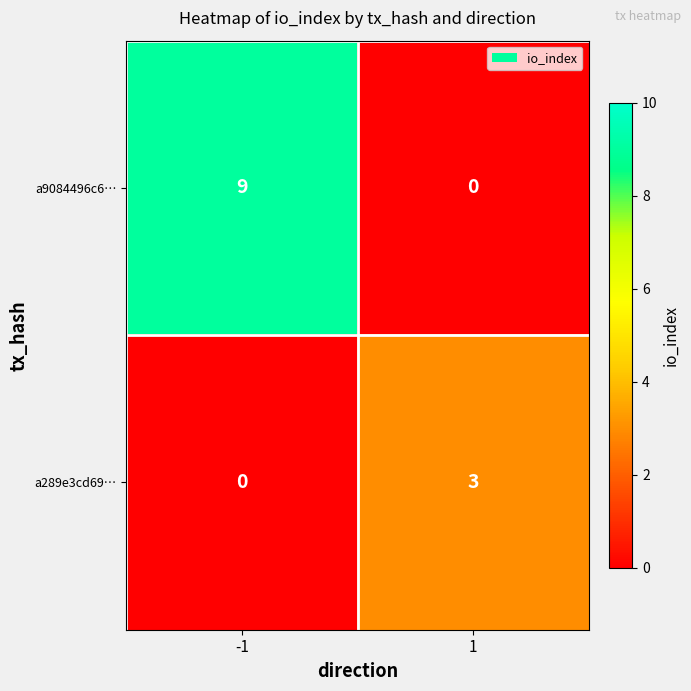

Which series changed the most between -1 and 1?

a9084496c6…